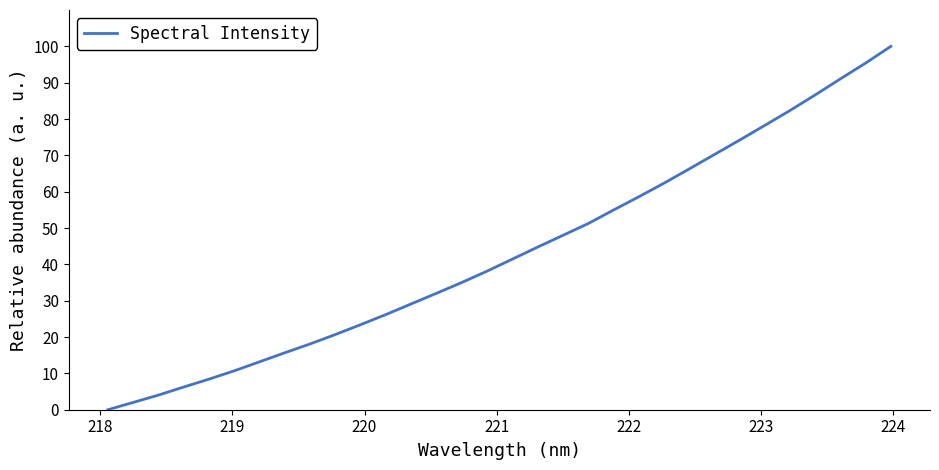

What is the average value?

43.4